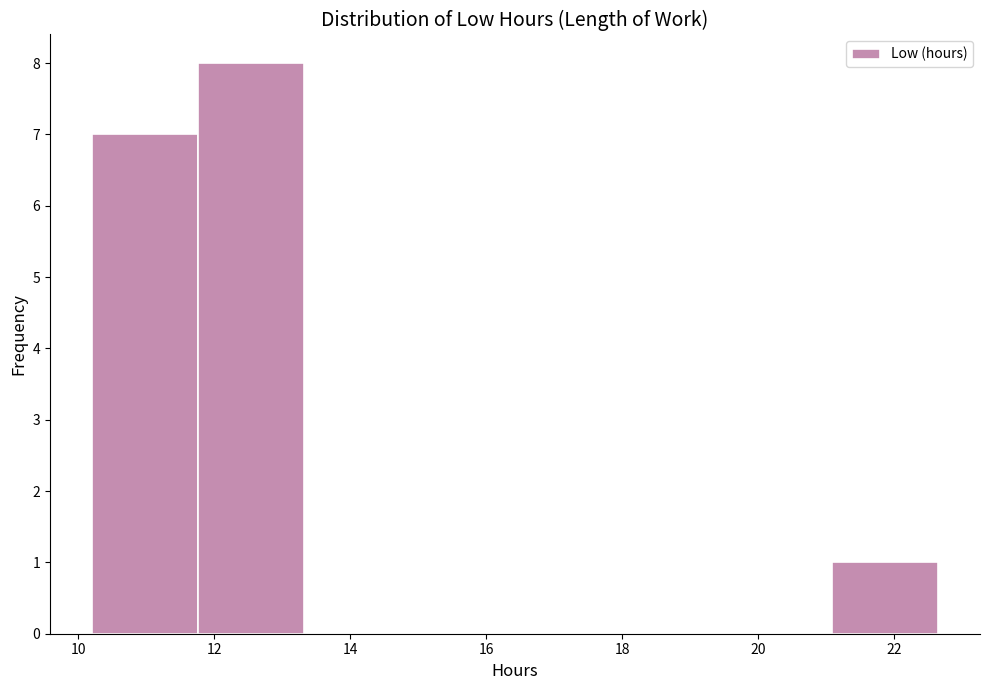

What is the height of the bar covering 10.2 to 11.8 on the x-axis? Neither the bar edges nor the heights are printed on the chart, so give them approximately, as read against the axes.

7